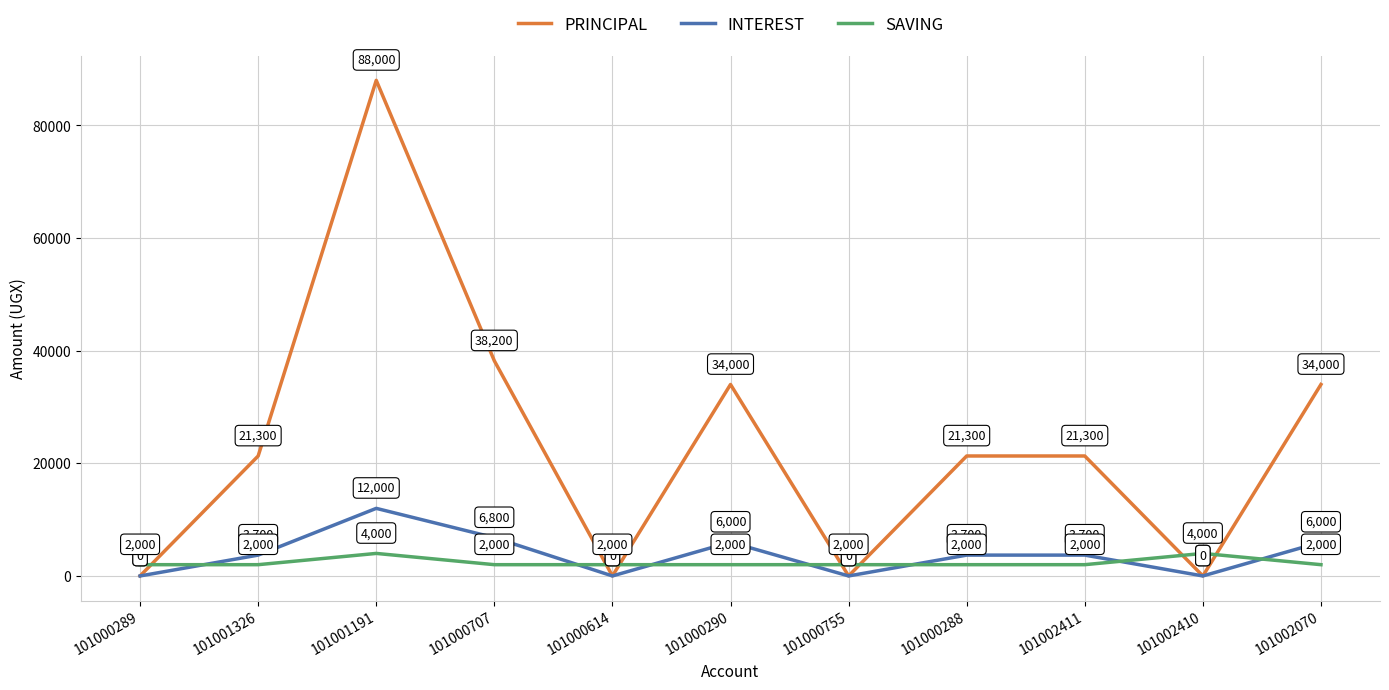

True or false: INTEREST has a value of 0 at 101000755.

True